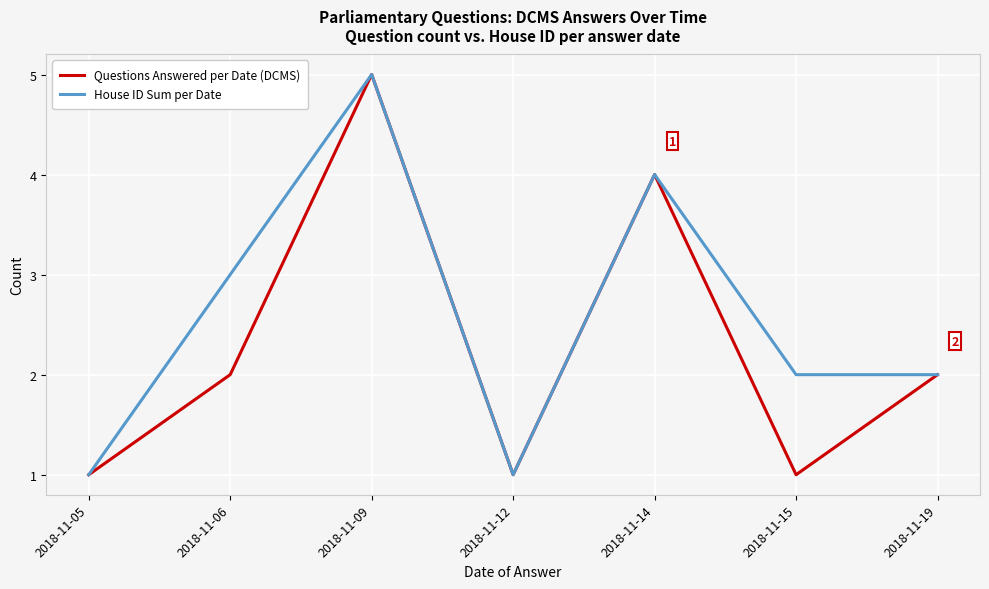

Where is the first local maximum for House ID Sum per Date?

2018-11-09